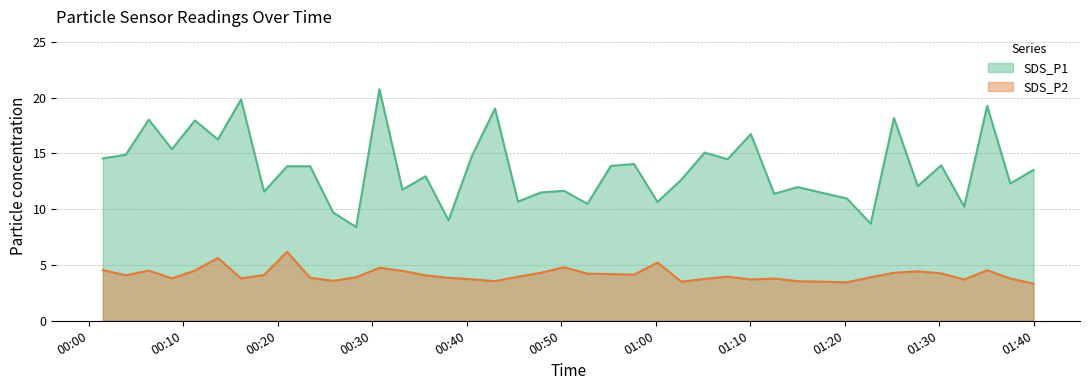

Does the chart display data point markers on the line(s)?

No